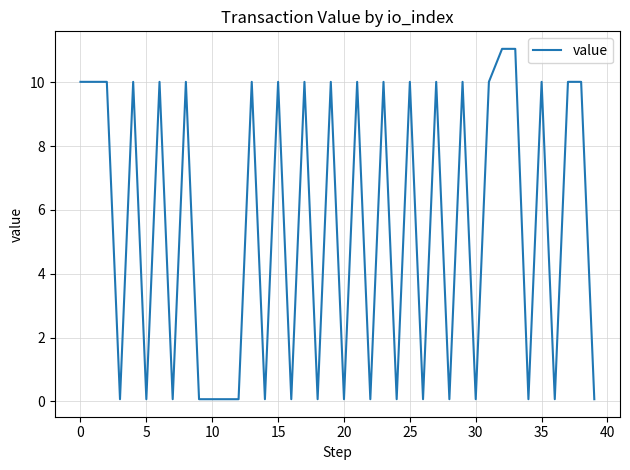

What is the maximum value shown in the chart?

11.1